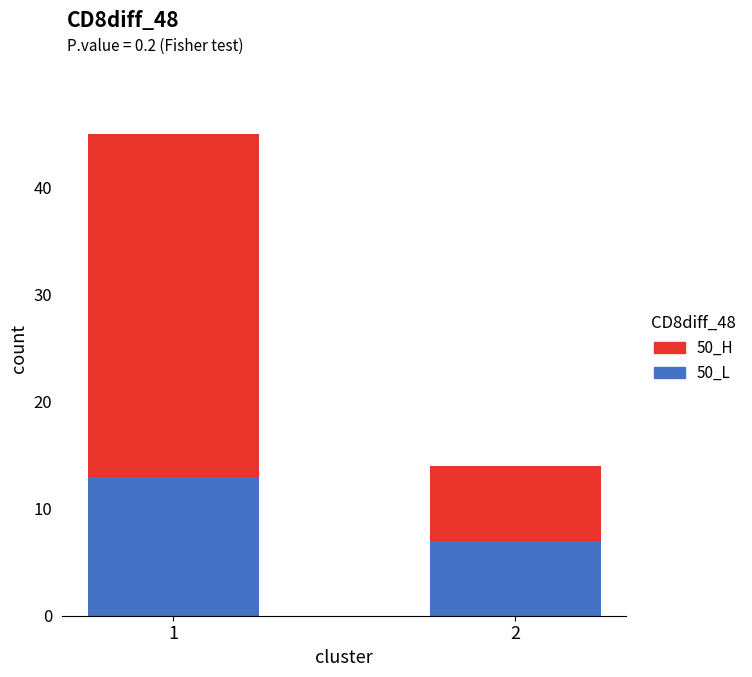

What is the minimum value for 50_L?

7